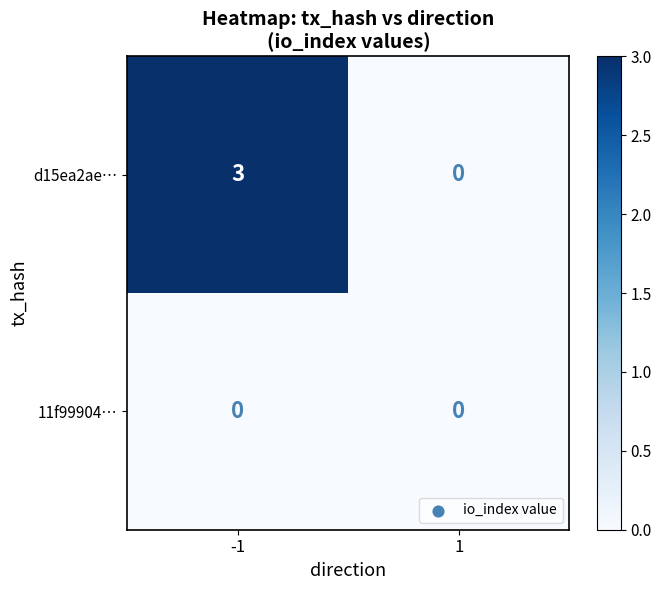

What is the maximum value shown in the chart?

3